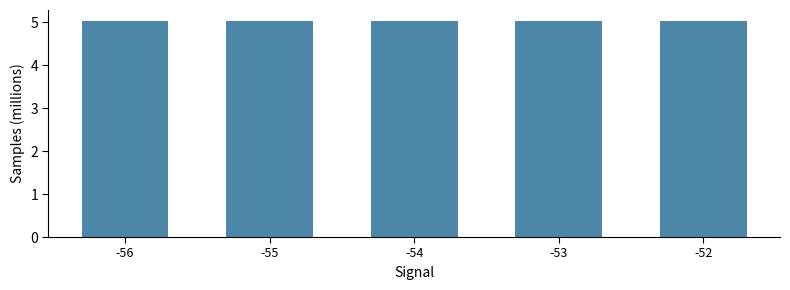

What is the value of the 2nd bar from the left?

5.0